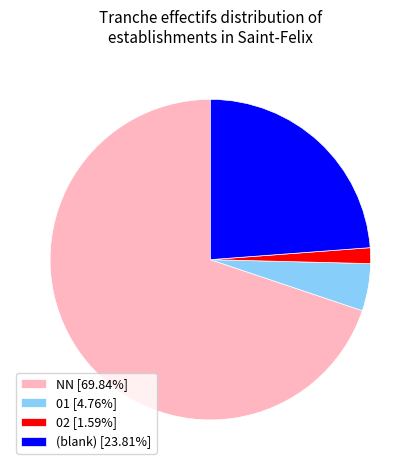

How many segments does this pie chart have?

4